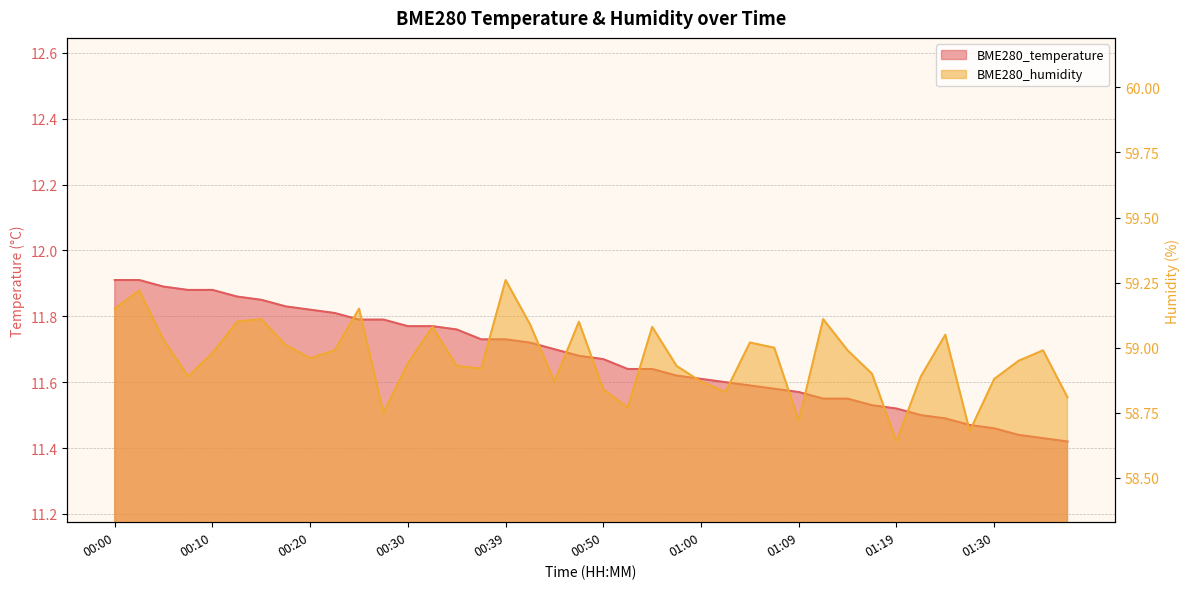

How many interior local valleys does the BME280_humidity series have?

10